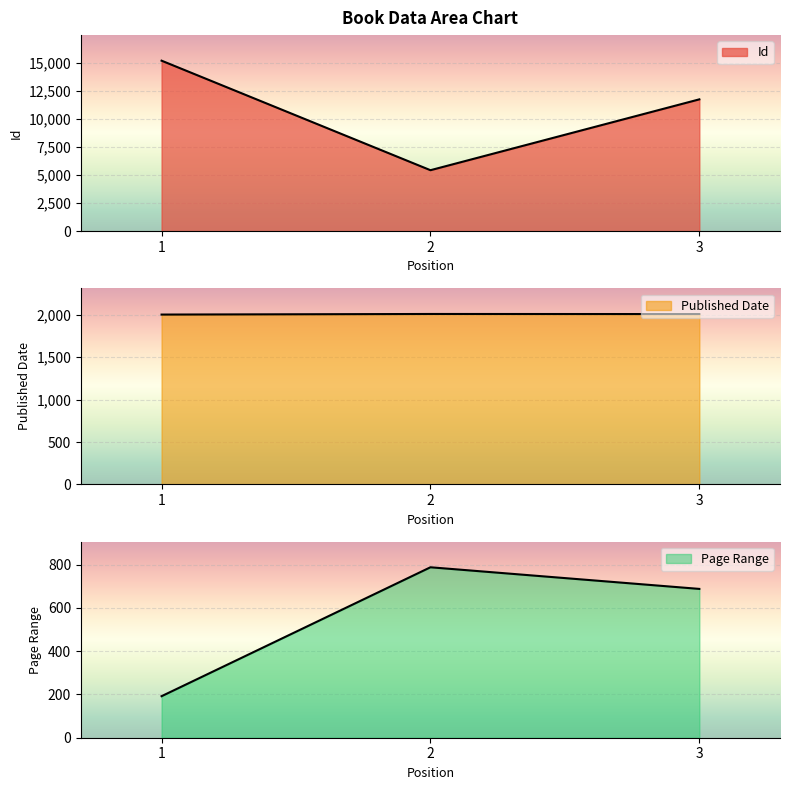

How many Published Date values are between 2004 and 2011?

3